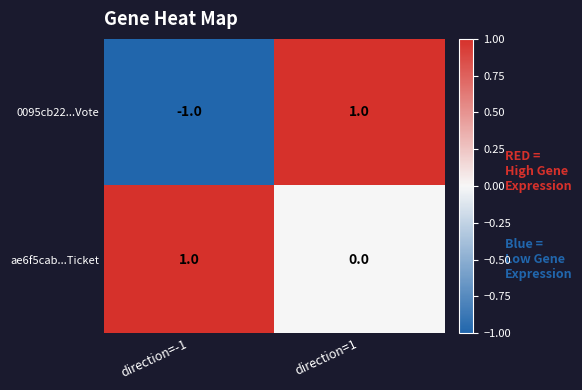

The value of 0095cb22...Vote at direction=-1 is -1. True or false?

True